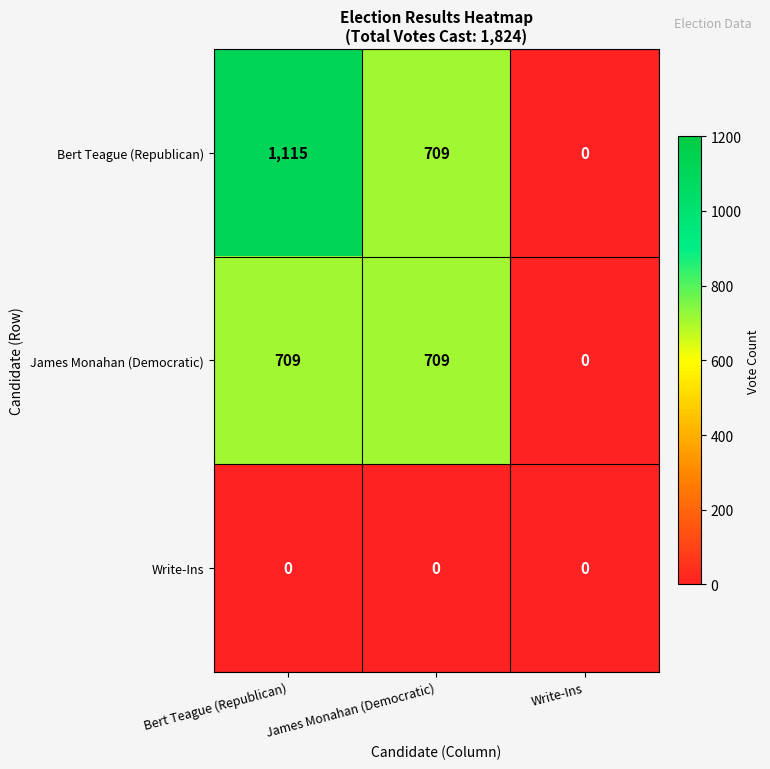

At Bert Teague (Republican), list the series in order from largest to smallest.

Bert Teague (Republican), James Monahan (Democratic), Write-Ins